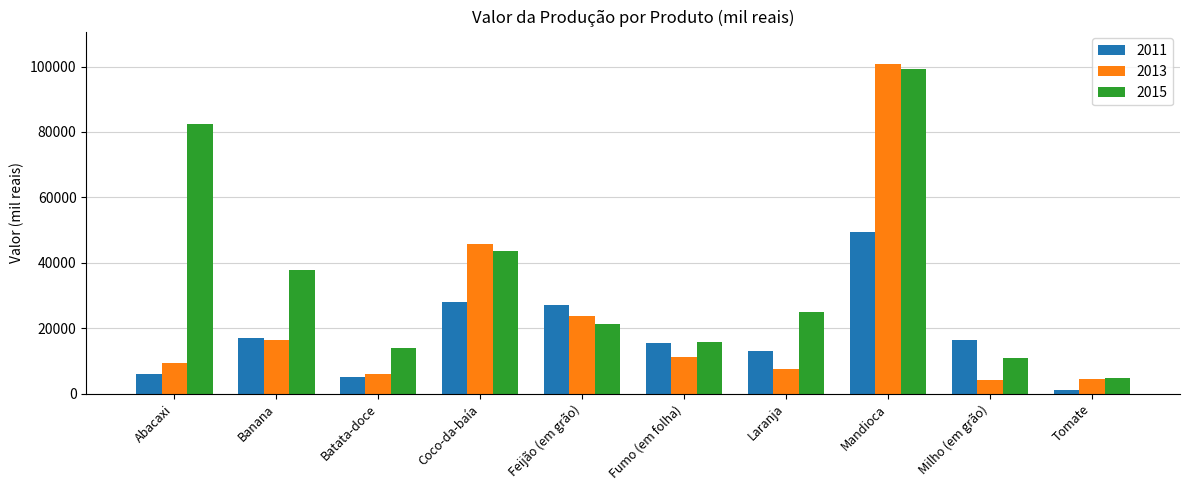

What is the label of the 3rd bar from the left?

Batata-doce